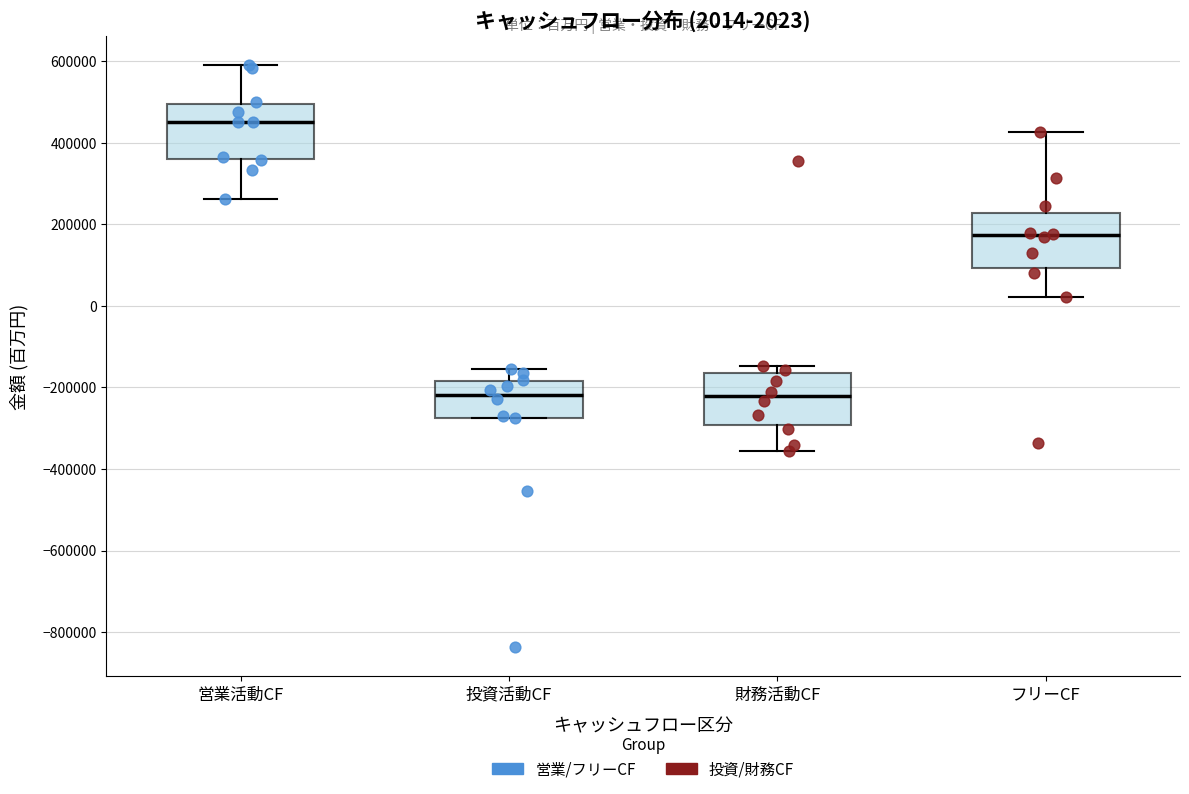

Which box has the highest median line?

営業活動CF